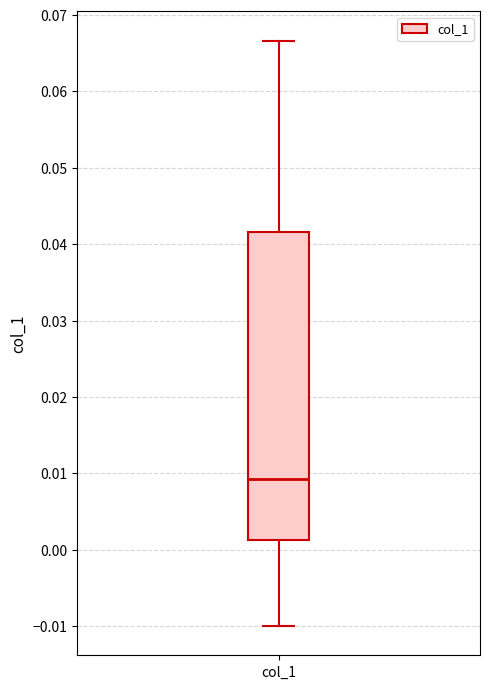

Where does the median line of the box for col_1 sit on the y-axis? The values are not printed on the chart, so give them approximately, as read against the axis.

0.009